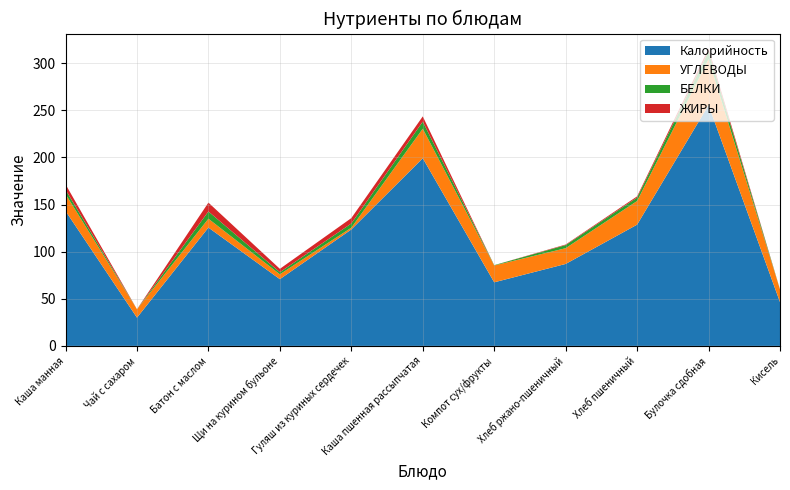

Reading left to right, transcribe all the data shown in this chart.

Калорийность: Каша манная=143.2	Чай с сахаром=30.0	Батон с маслом=125.6	Щи на курином бульоне=70.8	Гуляш из куриных сердечек=123.6	Каша пшенная рассыпчатая=199.2	Компот сух/фрукты=67.5	Хлеб ржано-пшеничный=87.0	Хлеб пшеничный=128.7	Булочка сдобная=255.6	Кисель=46.5
УГЛЕВОДЫ: Каша манная=18.0	Чай с сахаром=8.9	Батон с маслом=9.4	Щи на курином бульоне=5.2	Гуляш из куриных сердечек=1.9	Каша пшенная рассыпчатая=31.3	Компот сух/фрукты=17.9	Хлеб ржано-пшеничный=16.7	Хлеб пшеничный=25.1	Булочка сдобная=48.8	Кисель=13.5
БЕЛКИ: Каша манная=4.6	Чай с сахаром=0.0	Батон с маслом=7.7	Щи на курином бульоне=2.2	Гуляш из куриных сердечек=4.5	Каша пшенная рассыпчатая=7.6	Компот сух/фрукты=0.4	Хлеб ржано-пшеничный=3.3	Хлеб пшеничный=3.6	Булочка сдобная=8.3	Кисель=0.0
ЖИРЫ: Каша манная=5.8	Чай с сахаром=0.0	Батон с маслом=9.4	Щи на курином бульоне=3.6	Гуляш из куриных сердечек=5.7	Каша пшенная рассыпчатая=5.5	Компот сух/фрукты=0.0	Хлеб ржано-пшеничный=0.6	Хлеб пшеничный=1.3	Булочка сдобная=3.1	Кисель=0.0